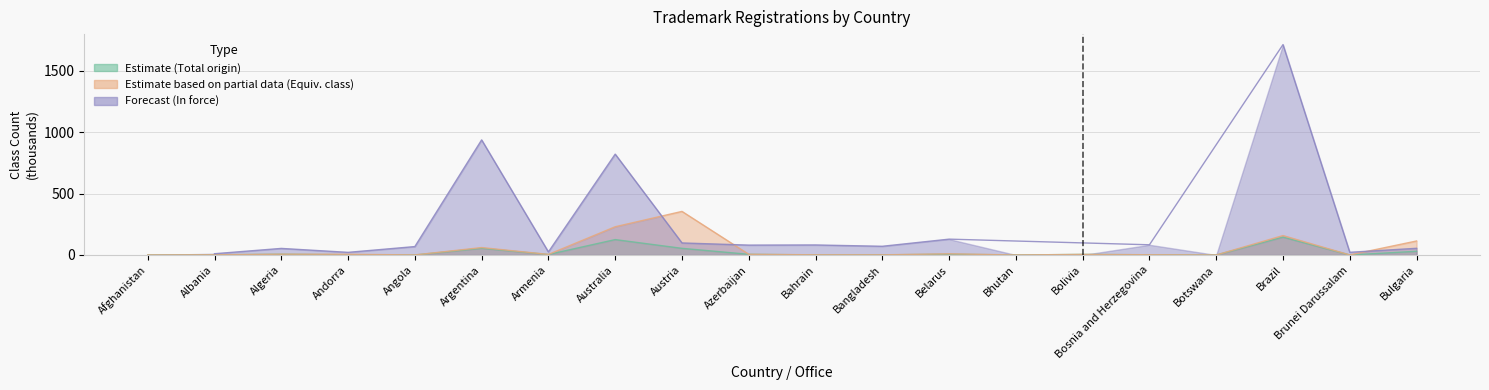

Is the value of Estimate based on partial data (Equiv. class) at Algeria greater than the value of Estimate (Total origin) at Argentina?

No